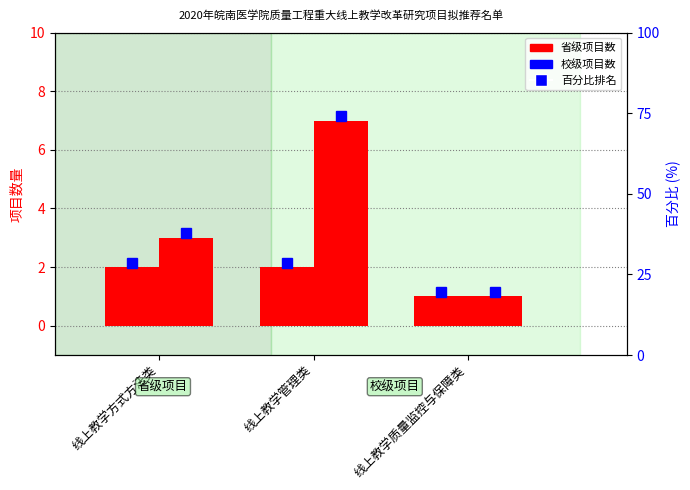

Is it true that 校级 equals 2 at 线上教学方式方法类?

False